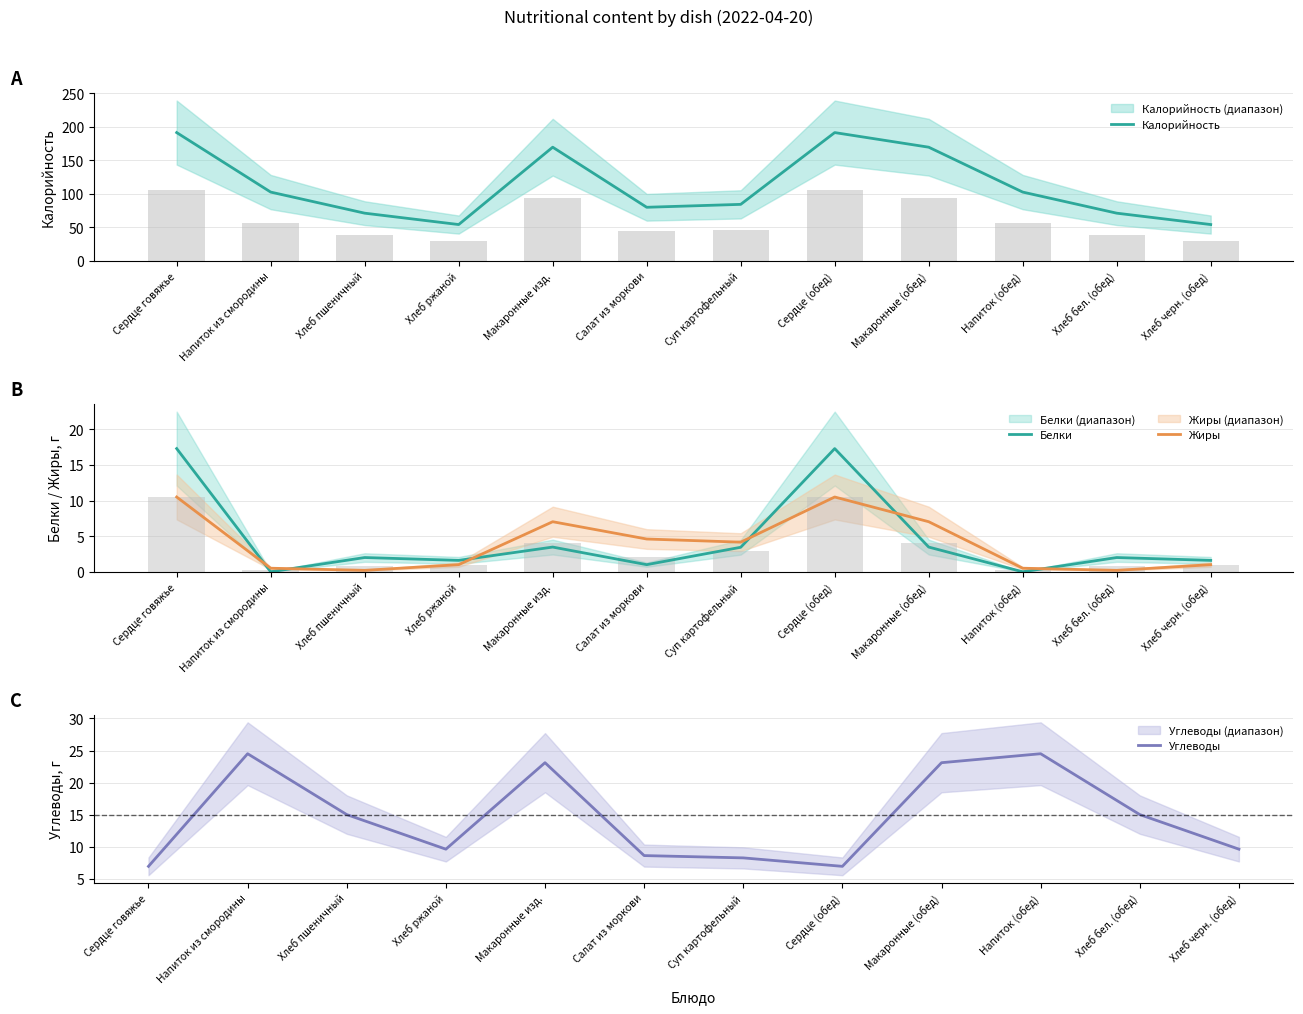

Which series changed the most between Хлеб пшеничный and Салат из моркови?

Калорийность